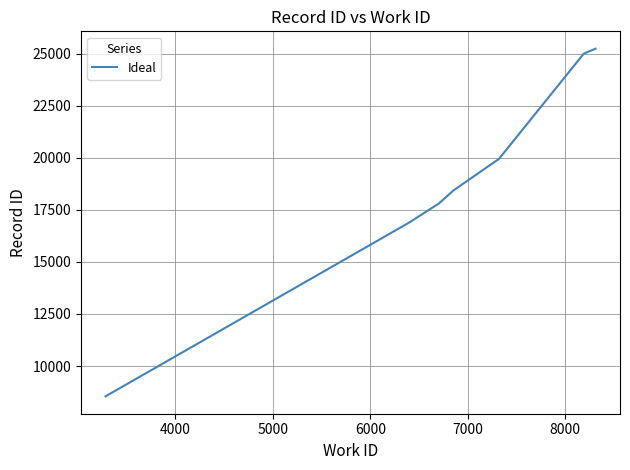

What is the greatest value displayed?

25232